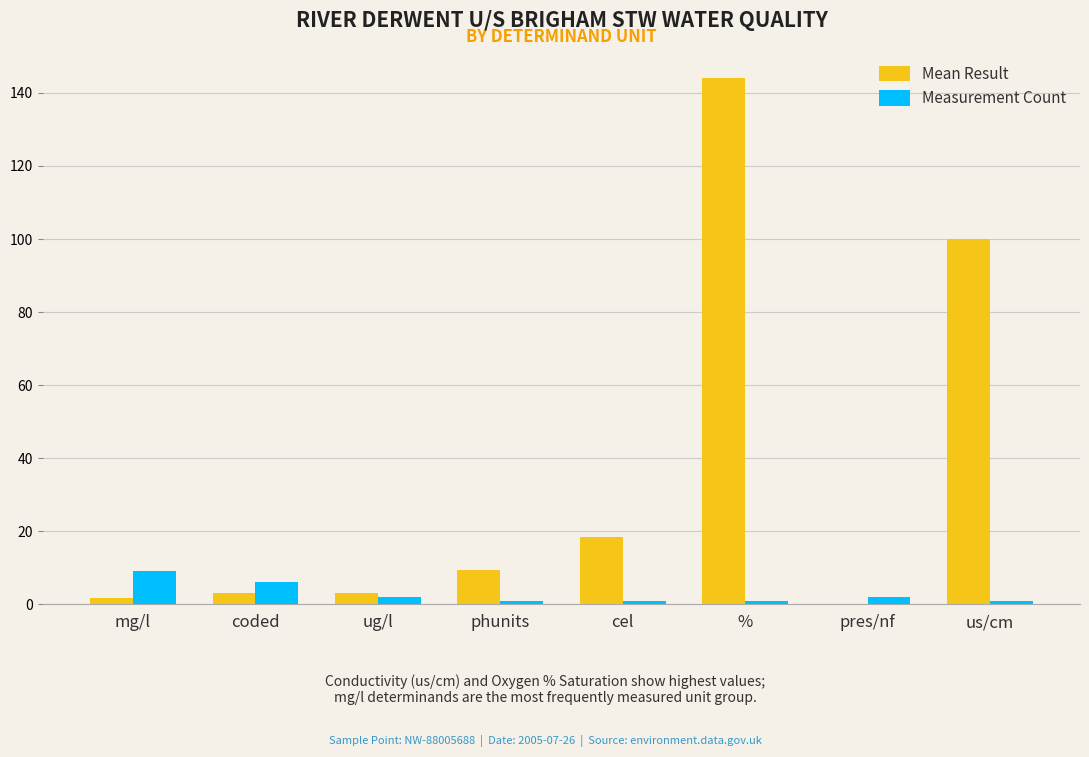

At which label does Measurement Count first exceed 2?

mg/l